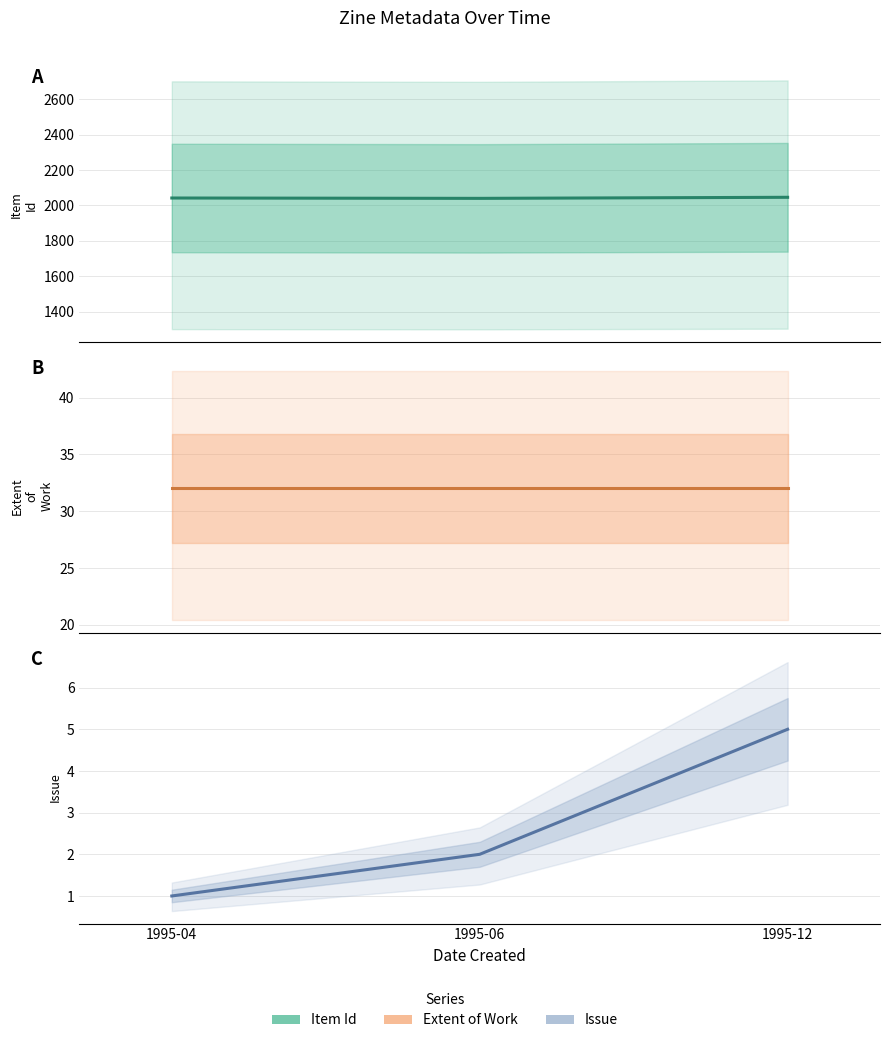

What is the sum of the Extent of Work values at 1995-12 and 1995-06?

64